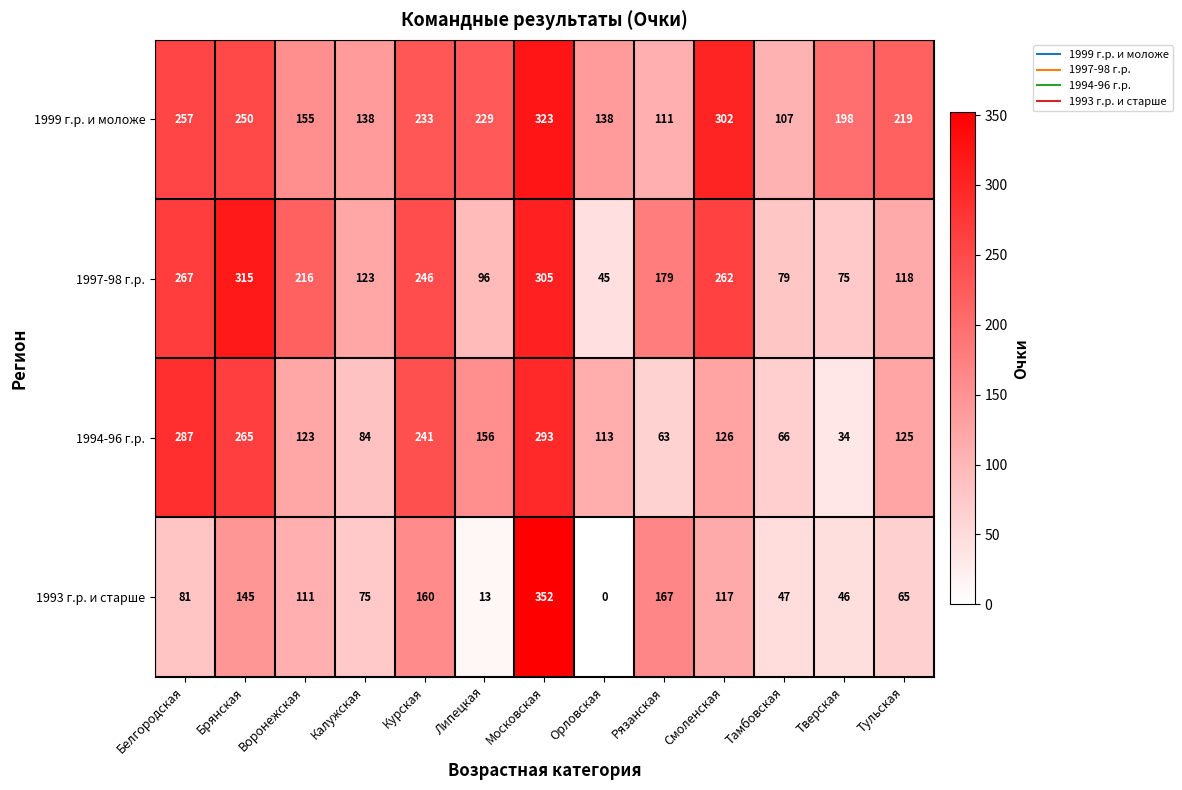

At which label does 1997-98 г.р. first exceed 179?

Белгородская